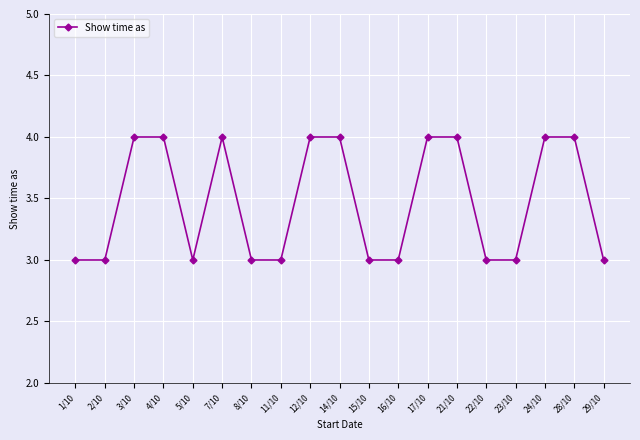

Approximately how many times larger is the value at 8/10 compared to 11/10?

1.0